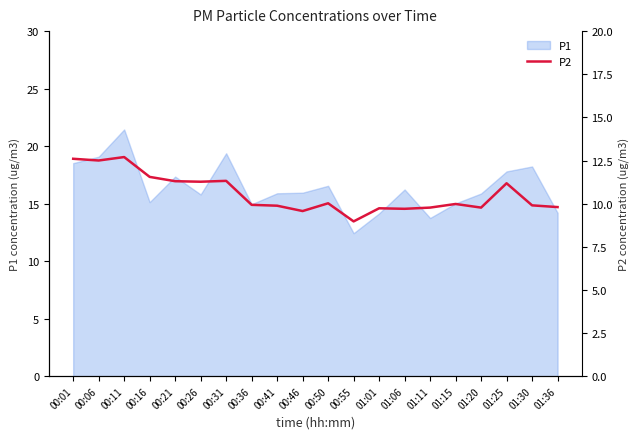

What is the ratio of the value at 00:06 to the value at 01:11?

1.3